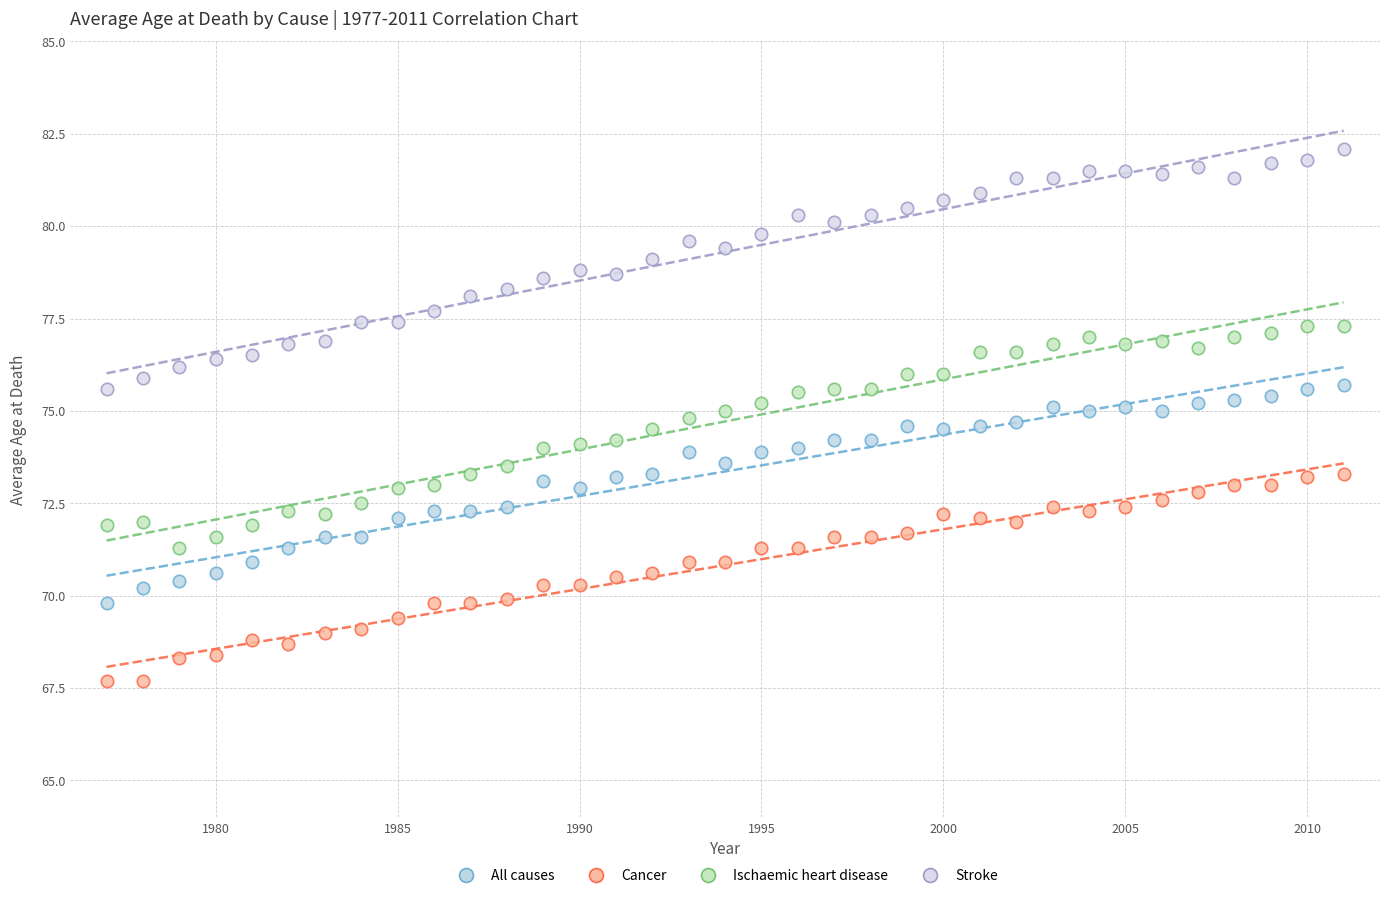

Which series has the widest spread of Y values?

Stroke